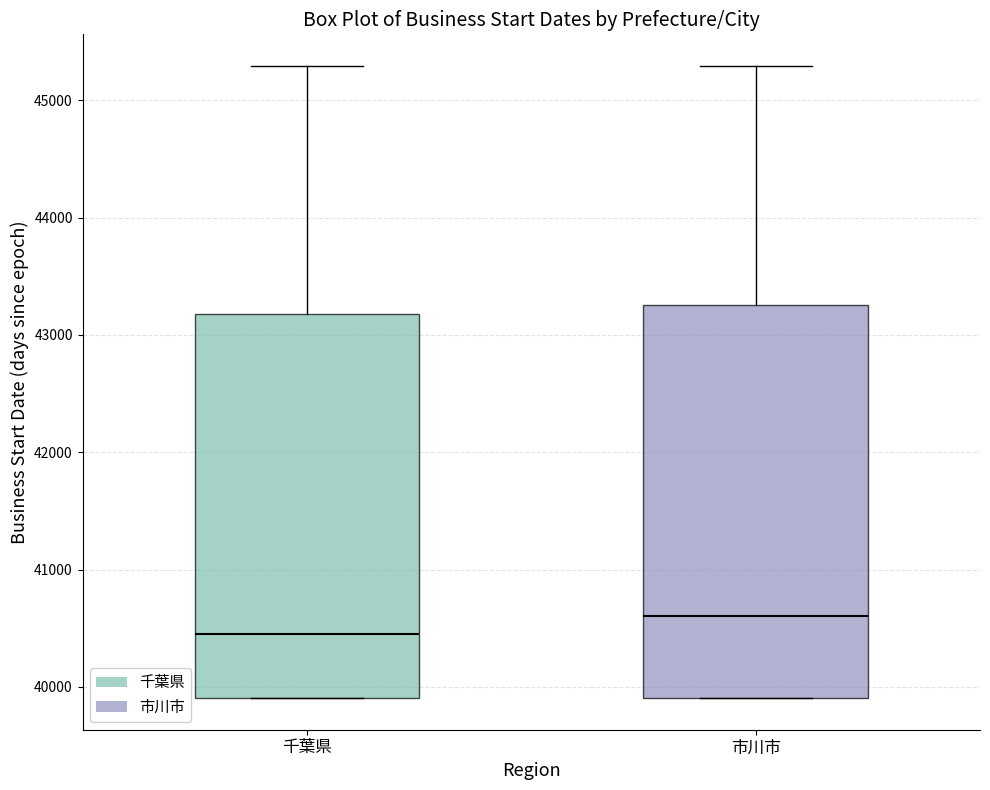

Which box has the highest median line?

市川市